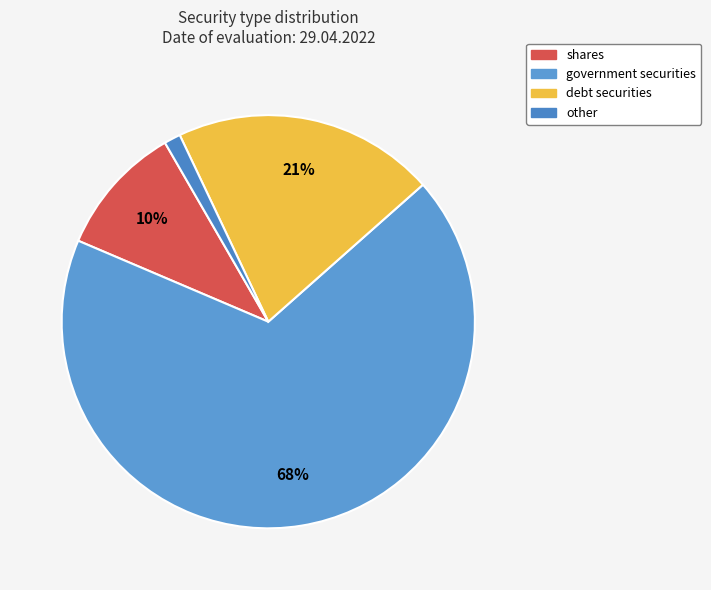

To the nearest percent, what portion does other represent?

1%